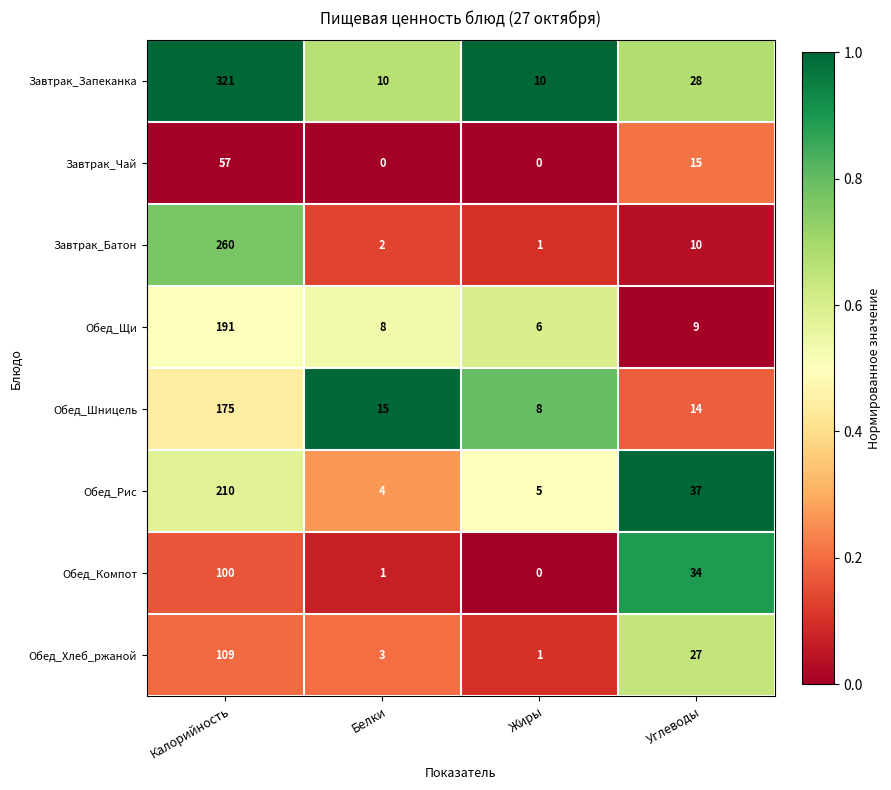

Rank the categories by Обед_Рис value from lowest to highest.

Белки, Жиры, Углеводы, Калорийность